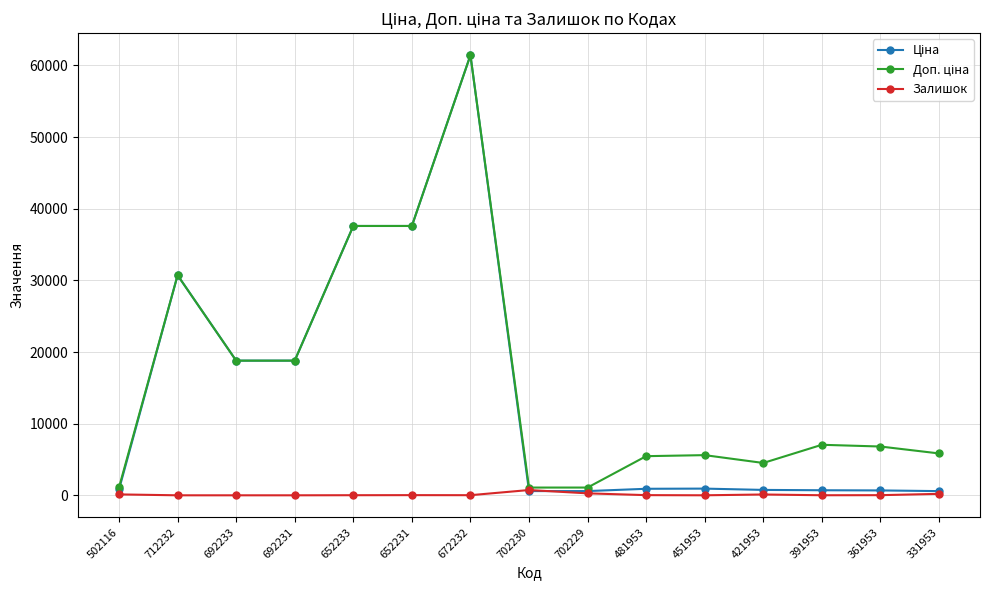

At which category is the sum across all series the highest?

672232